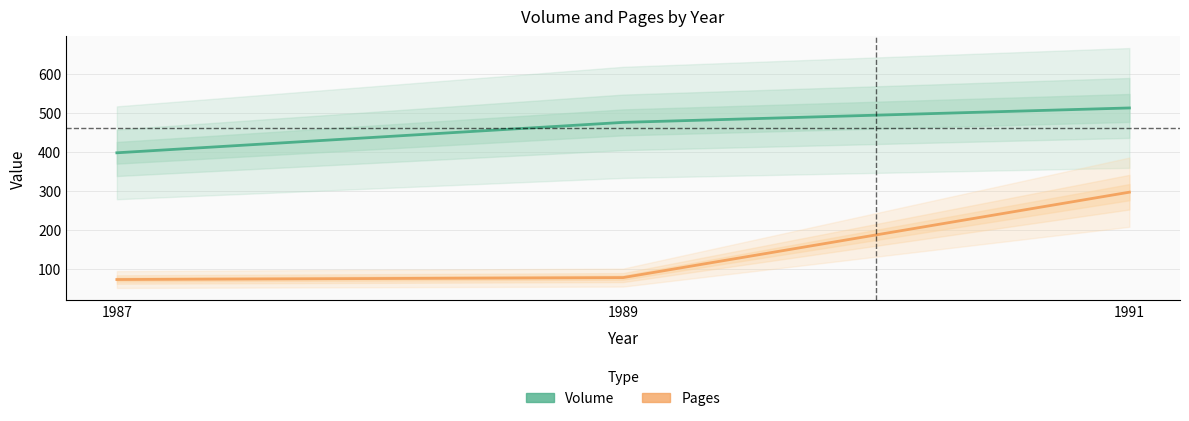

Rank the series by their average value, from lowest to highest.

Pages, Volume